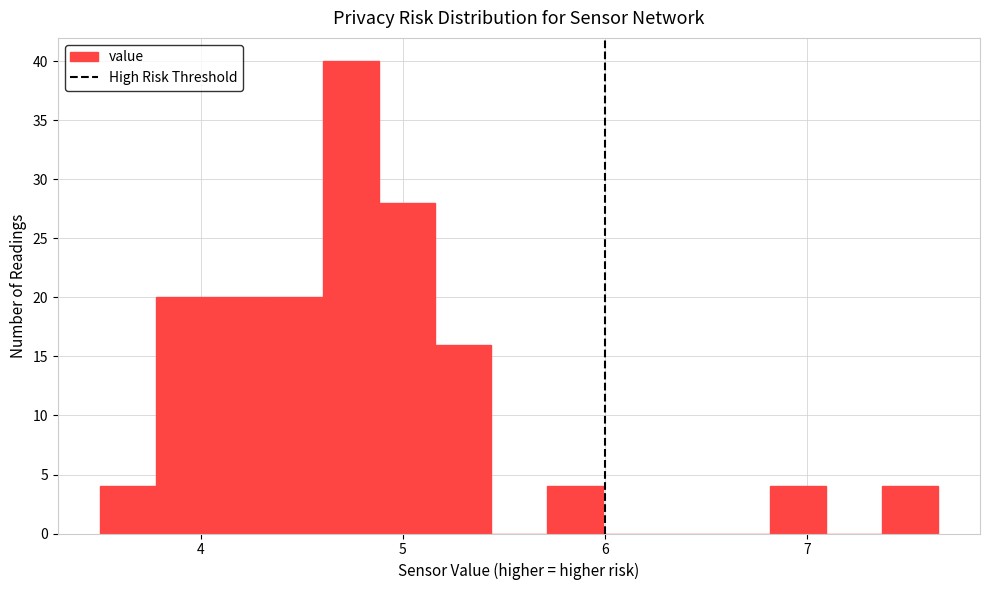

Read against the x-axis, roughly where is the centre of the tallest bar?

4.7